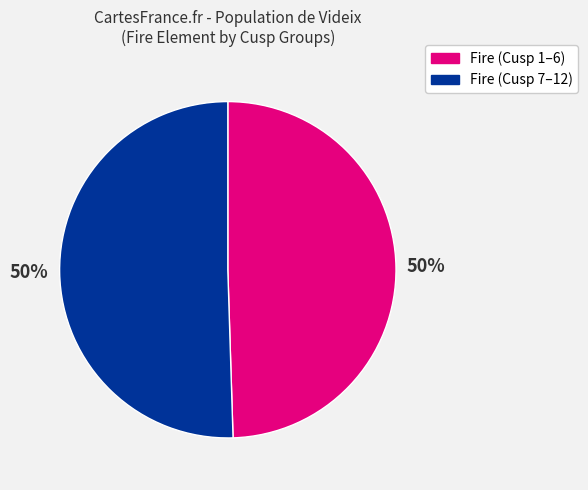

To the nearest percent, what is the average slice percentage?

50%